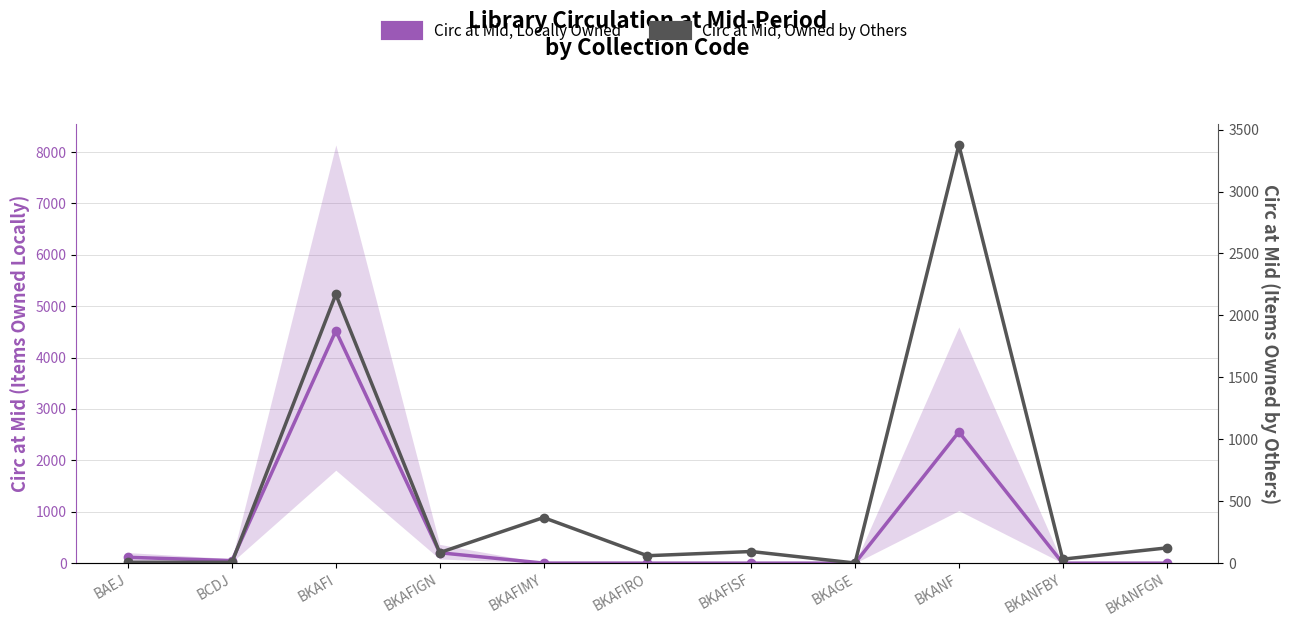

What is the difference between the maximum and minimum values in the Circ at Mid, Owned by Others series?

3375